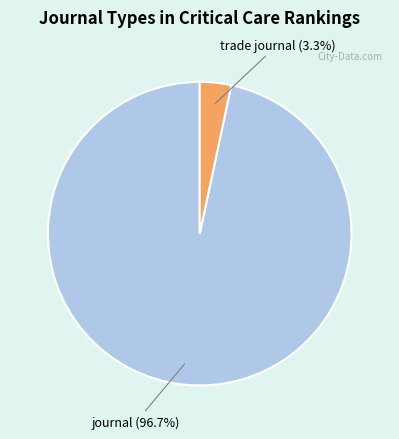

Which has a higher value, journal or trade journal?

journal